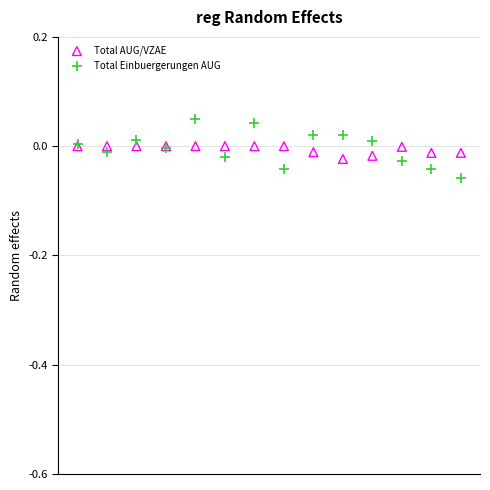

Which series contains the lowest Y value?

Total Einbuergerungen AUG